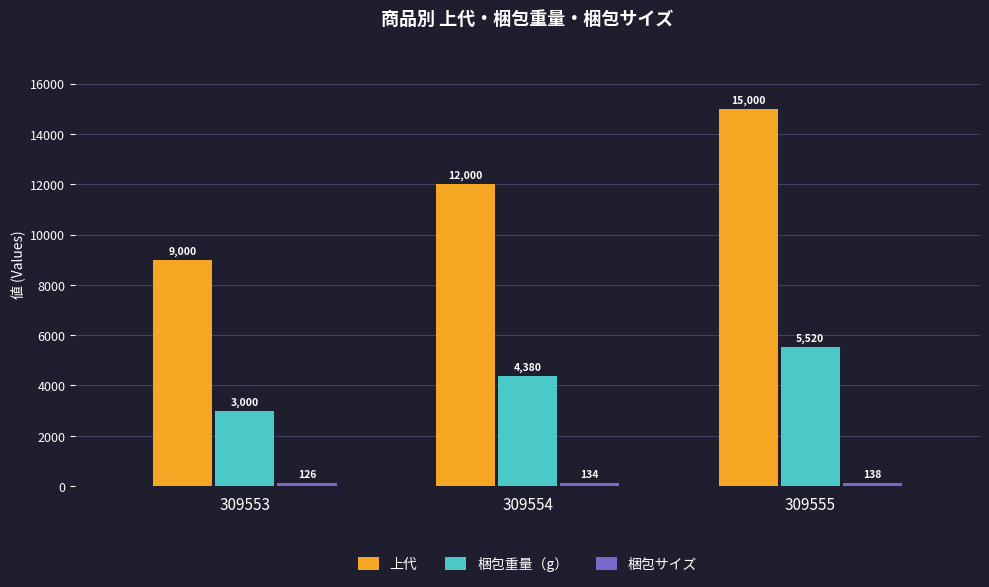

What is the total value across all series at 309555?

20658